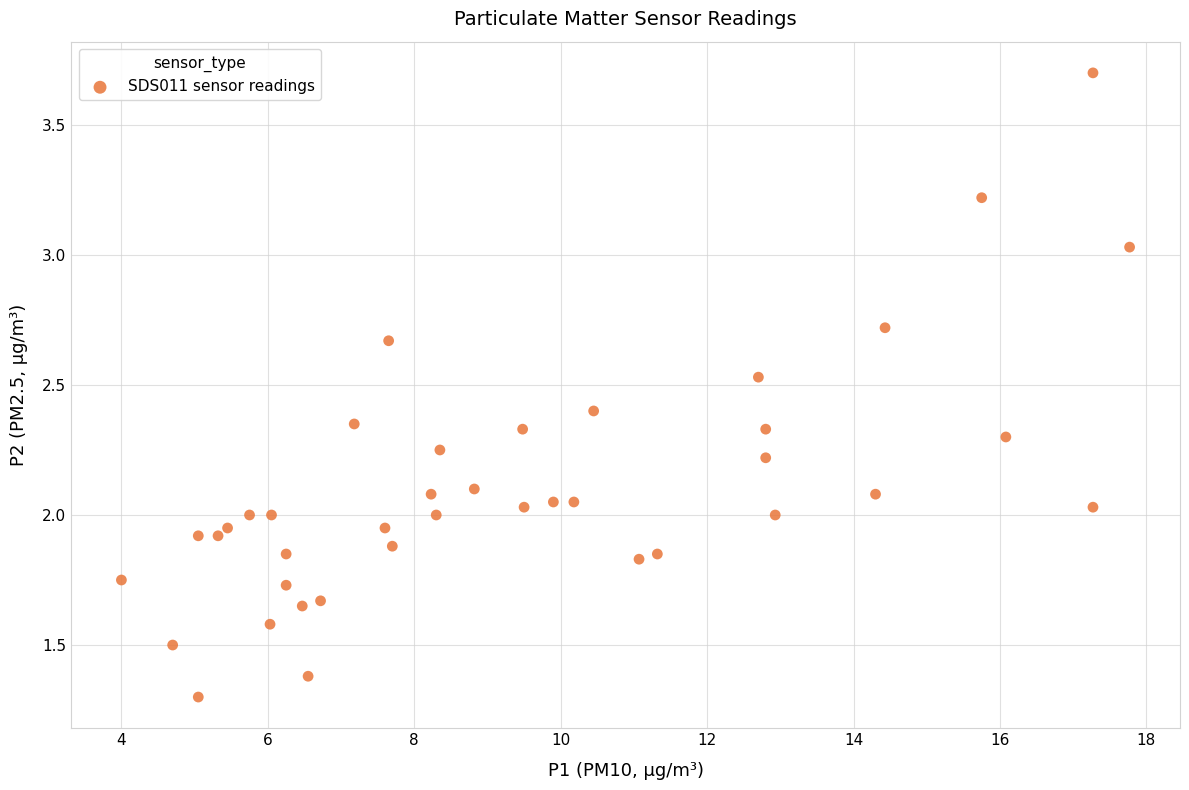

What is the range of X values (max minus min)?

13.8